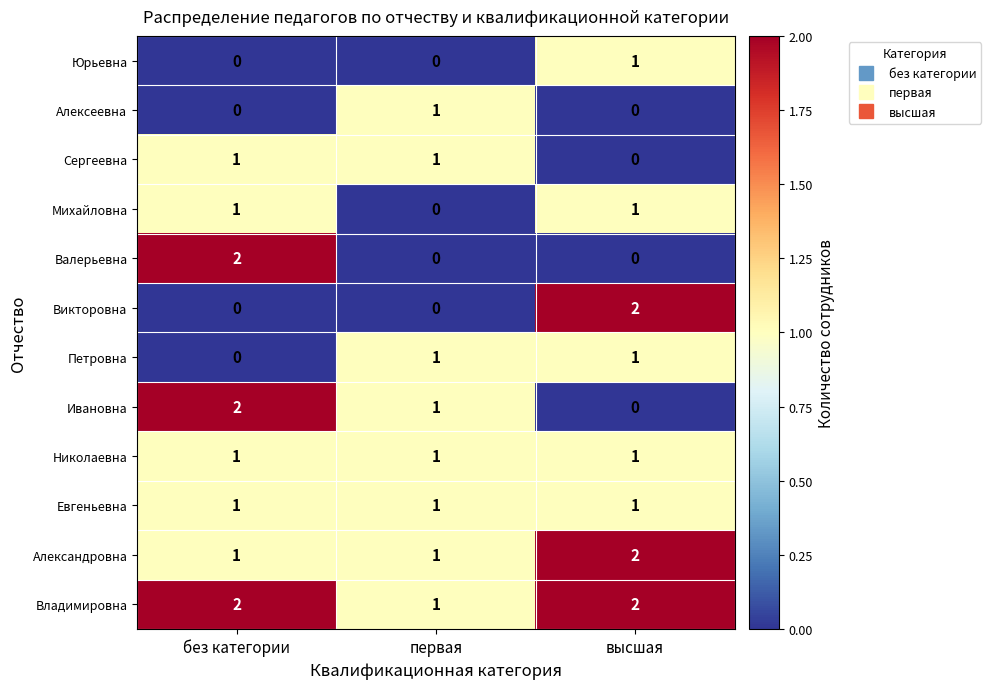

What is the total value across all series at без категории?

11